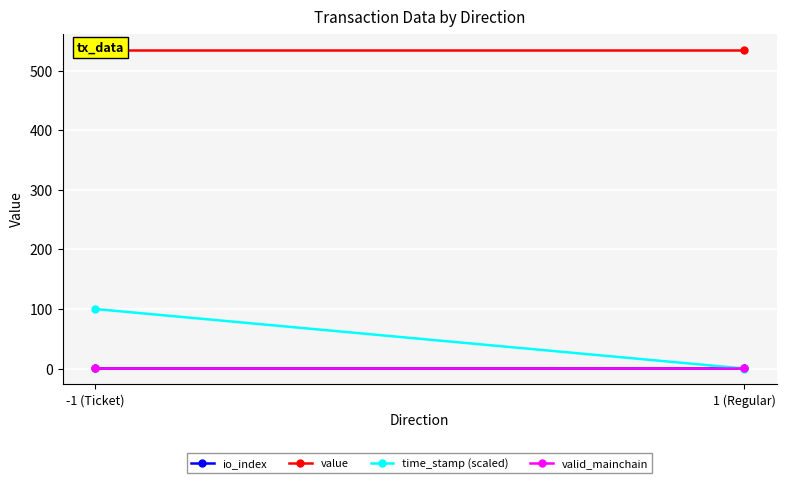

At which category is the sum across all series the highest?

-1 (Ticket)